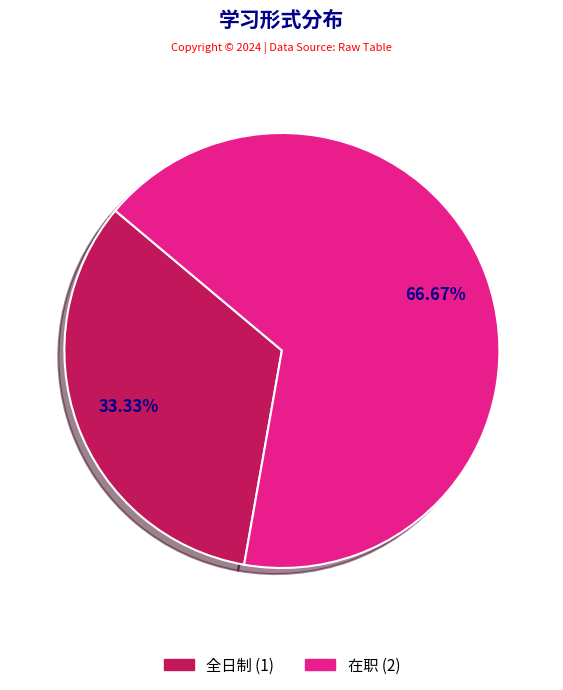

How much of the chart is everything except 全日制?

66.7%